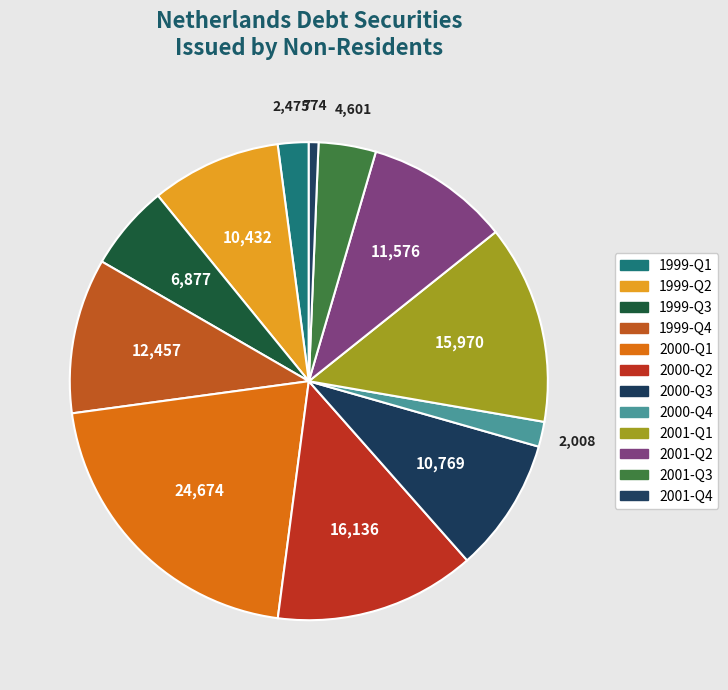

Is there any slice that represents more than half of the pie?

No